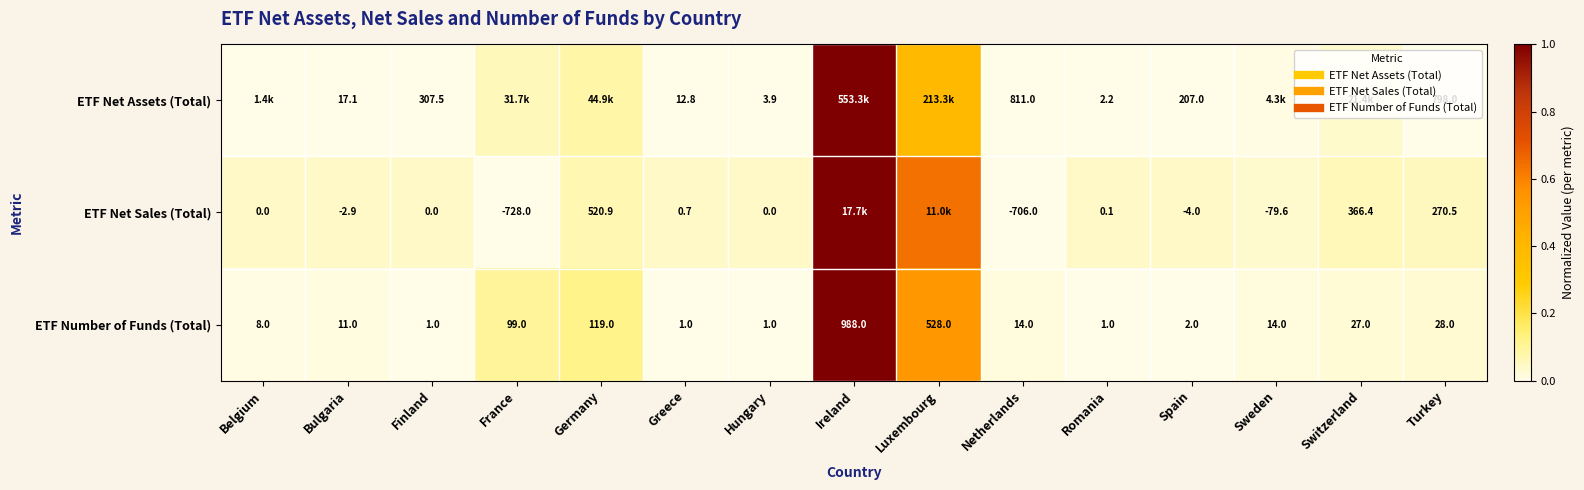

Rank the series at Ireland from highest to lowest value.

ETF Net Assets (Total), ETF Net Sales (Total), ETF Number of Funds (Total)